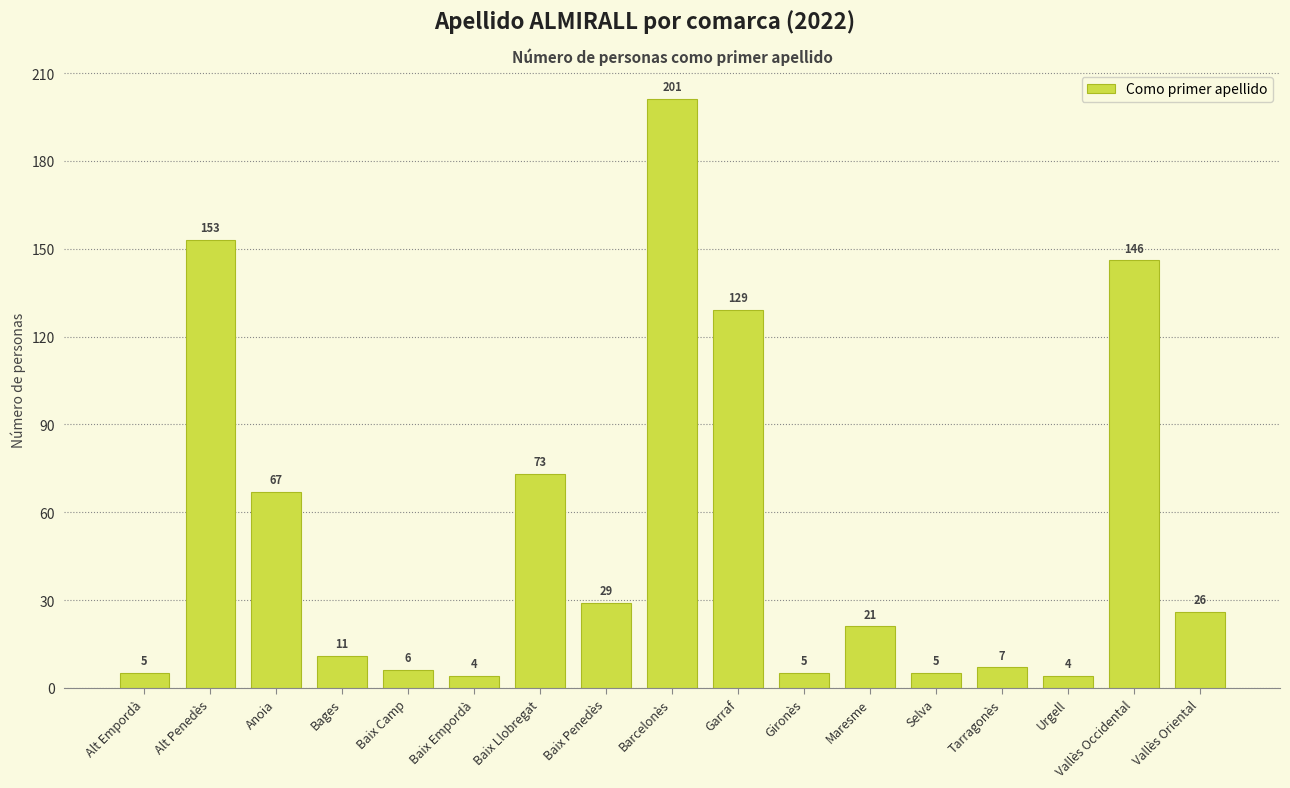

What is the average value?

52